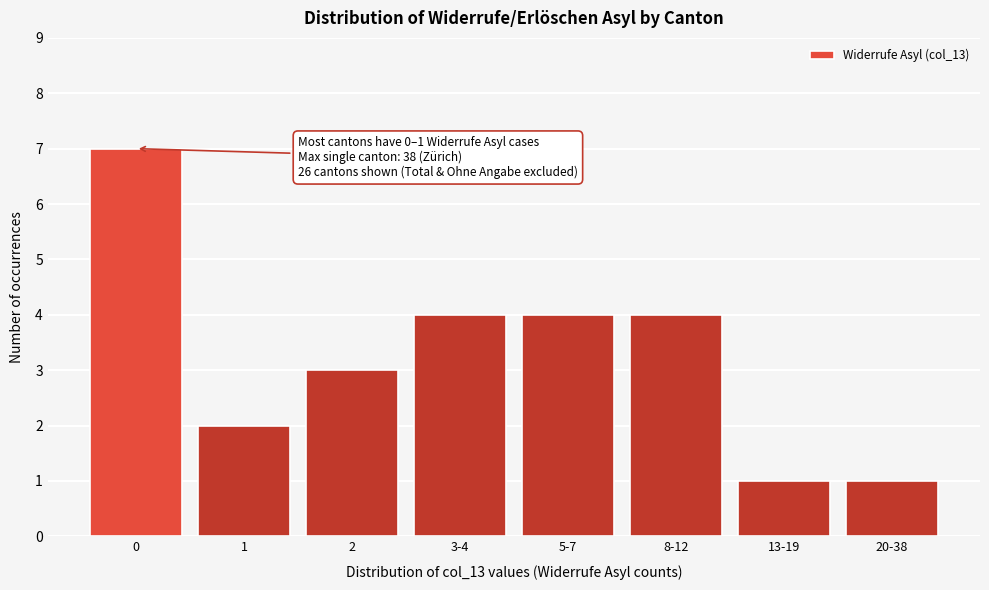

Reading left to right, list all the values displayed in this chart.

7	2	3	4	4	4	1	1